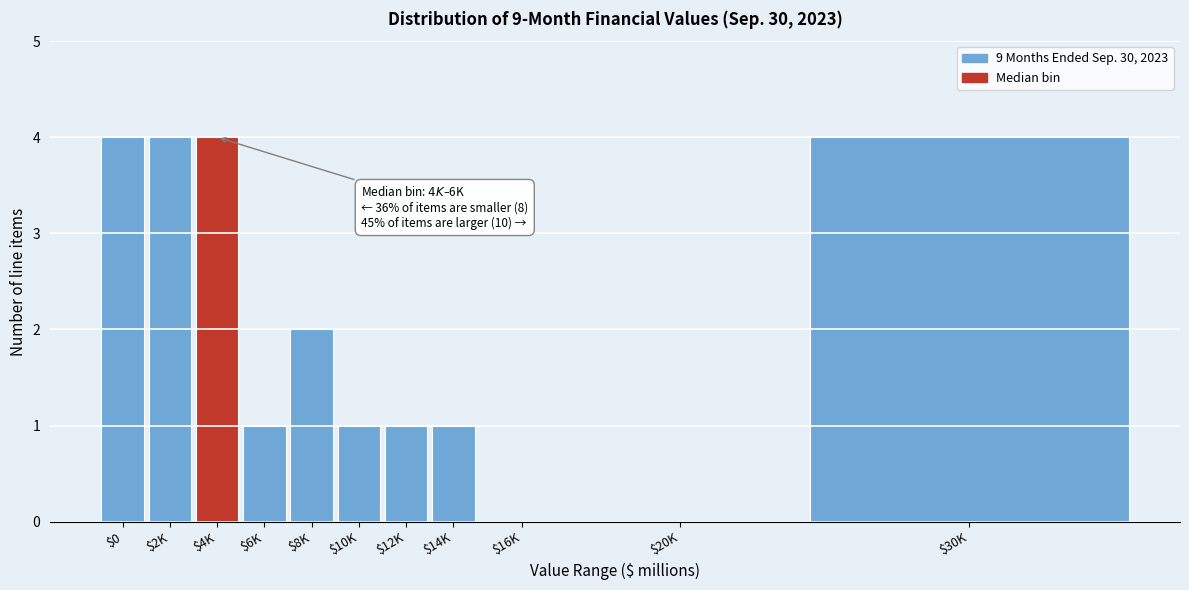

What is the sum of all values?

22